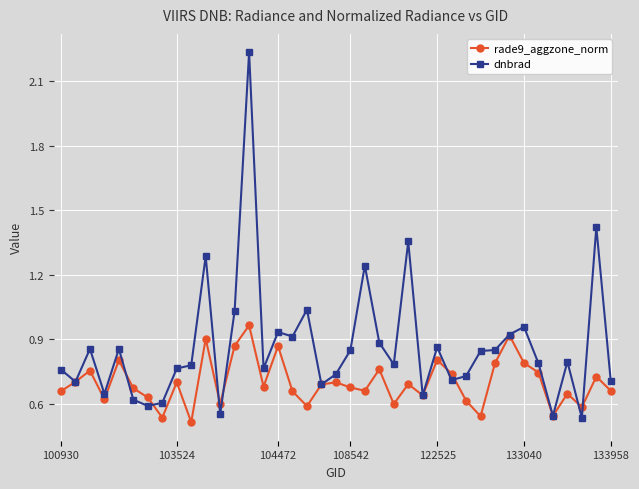

Which series has the widest spread of values?

dnbrad